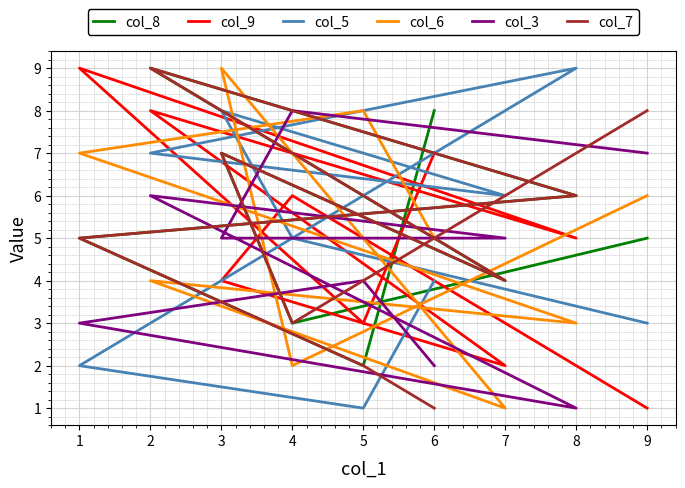

What is the sum of all col_6 values?

45